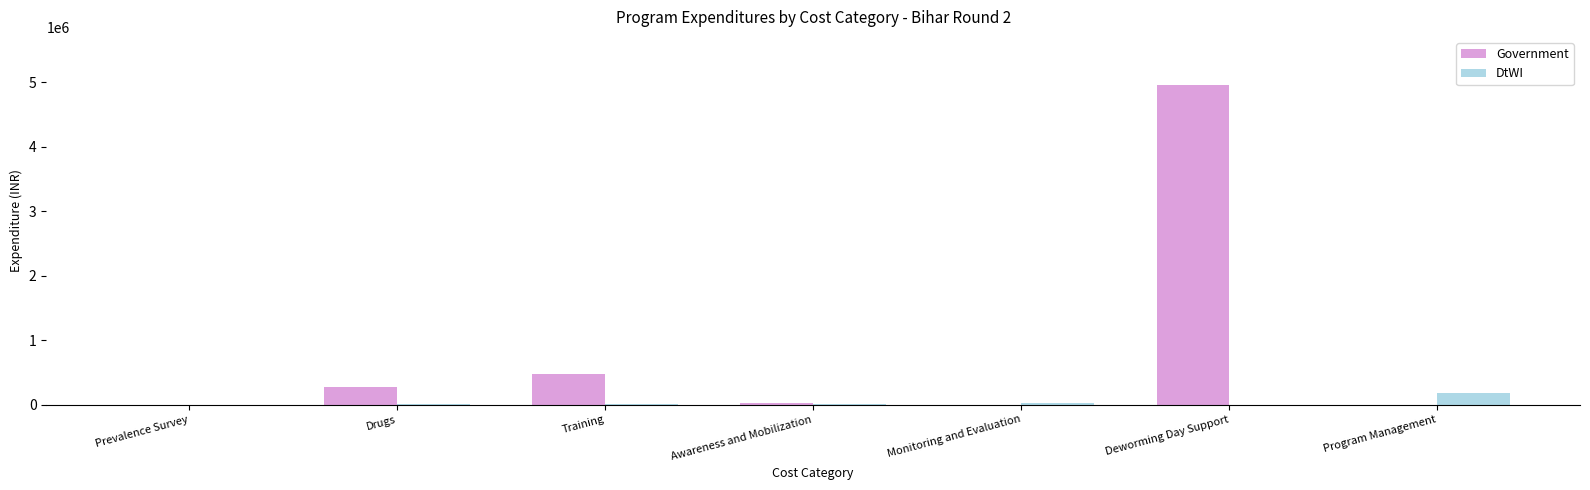

What is the average value of the DtWI series?

30213.6